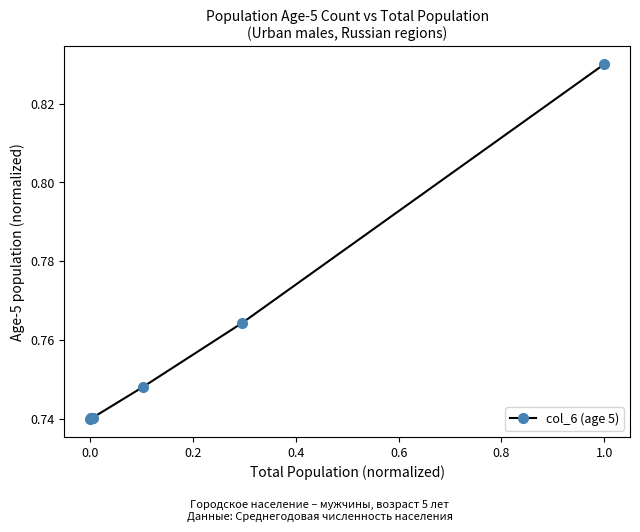

Does the chart have visible grid lines?

No